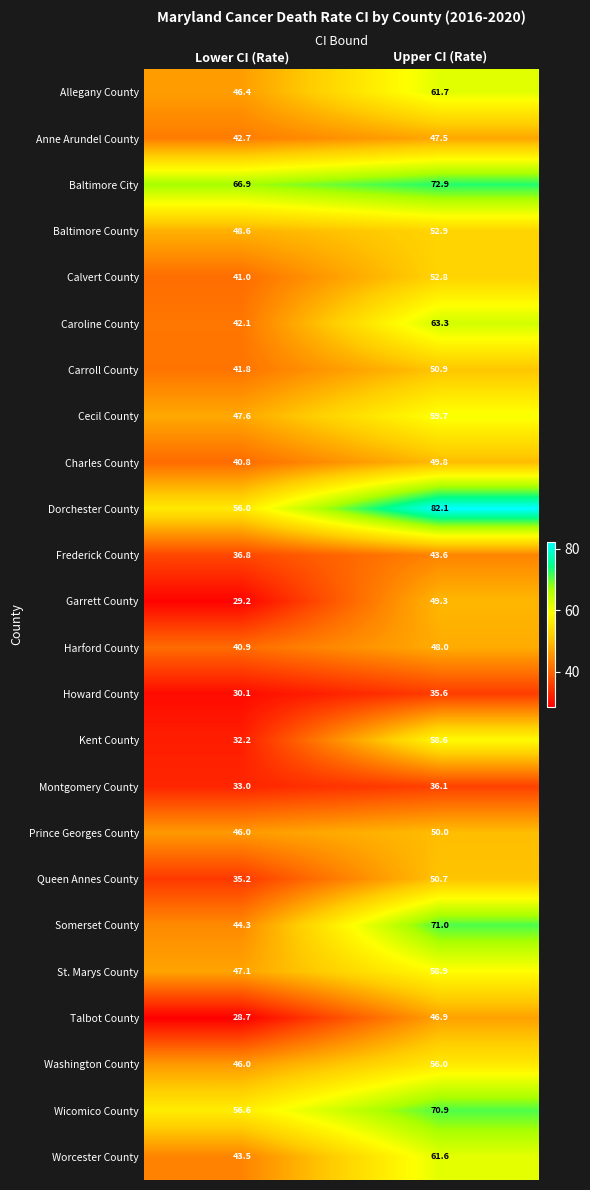

Where is Frederick County nearest to the value 40?

Lower CI (Rate)